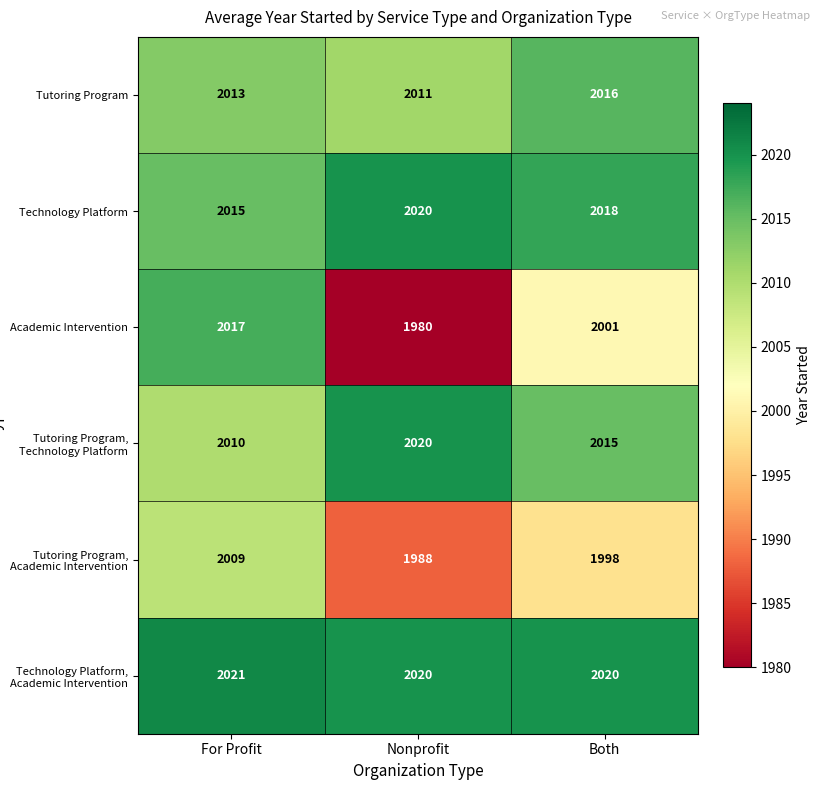

Rank the series at For Profit from lowest to highest value.

Tutoring Program, Academic Intervention, Tutoring Program, Technology Platform, Tutoring Program, Technology Platform, Academic Intervention, Technology Platform, Academic Intervention